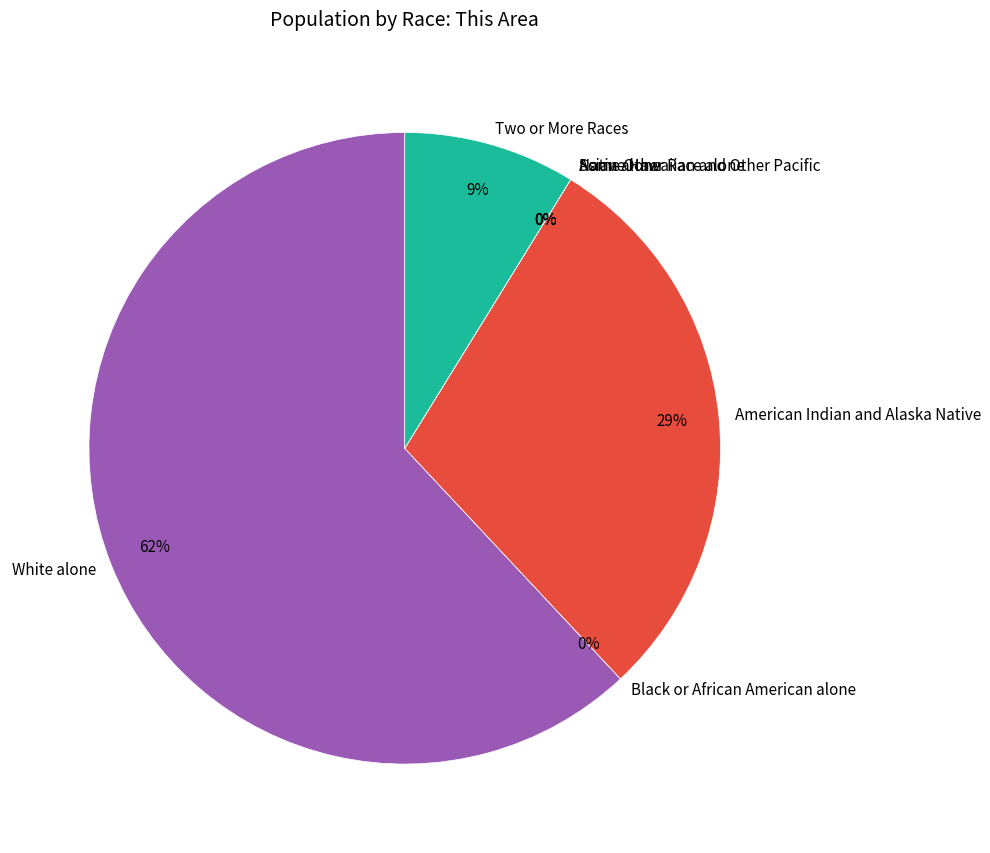

The Black or African American alone slice represents 10% of the pie. True or false?

False